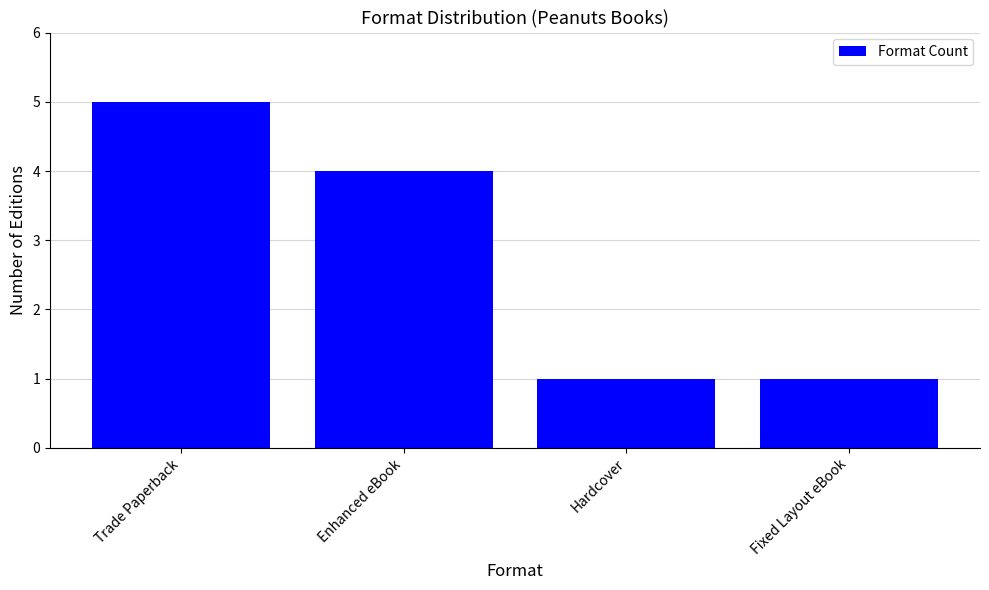

The value at Trade Paperback is 5. True or false?

True